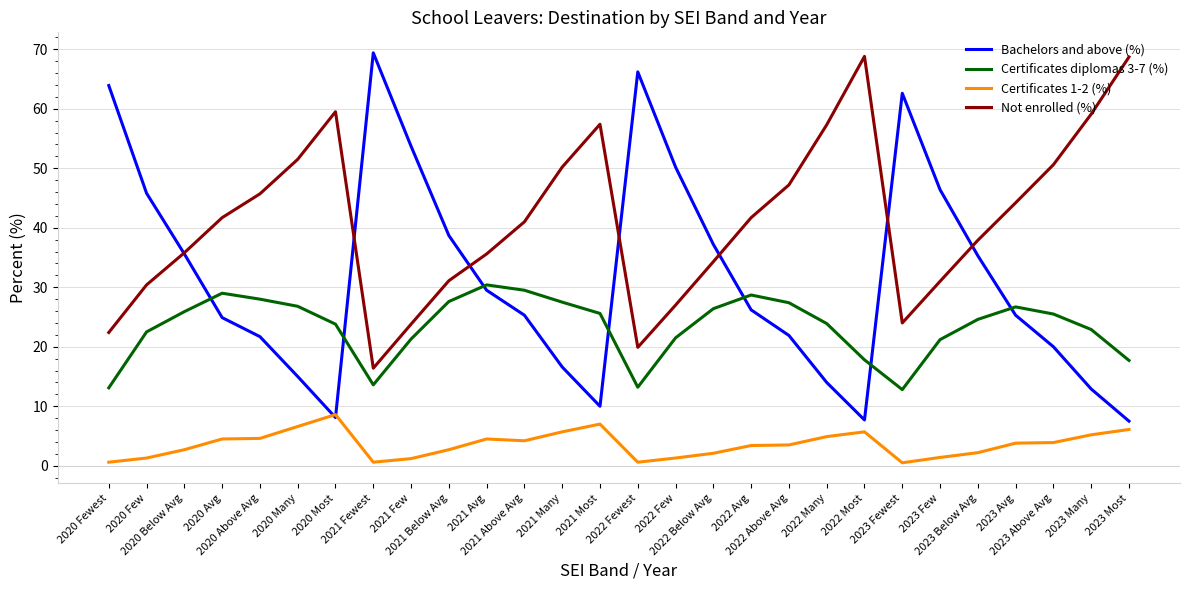

Which series has the largest range (max minus min)?

Bachelors and above (%)